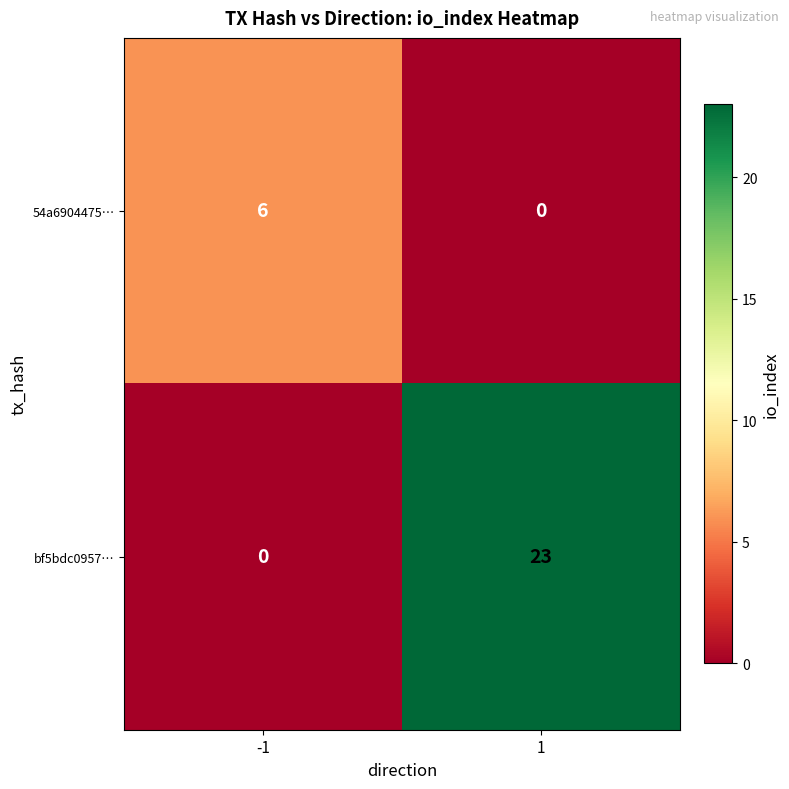

Rank the series at 1 from highest to lowest value.

bf5bdc0957…, 54a6904475…